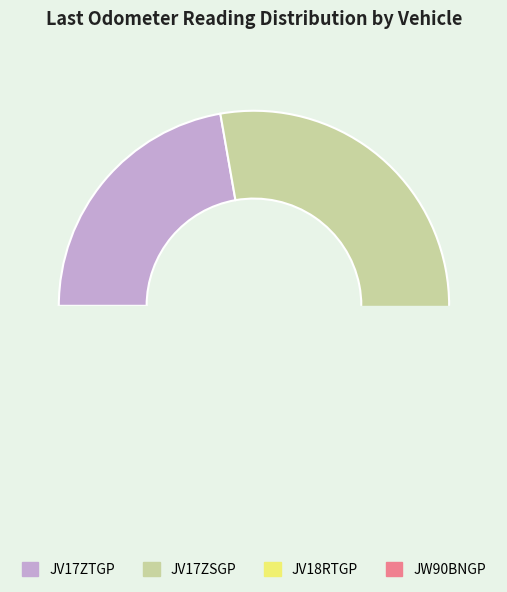

What percentage is NOT represented by JW90BNGP?

98.0%